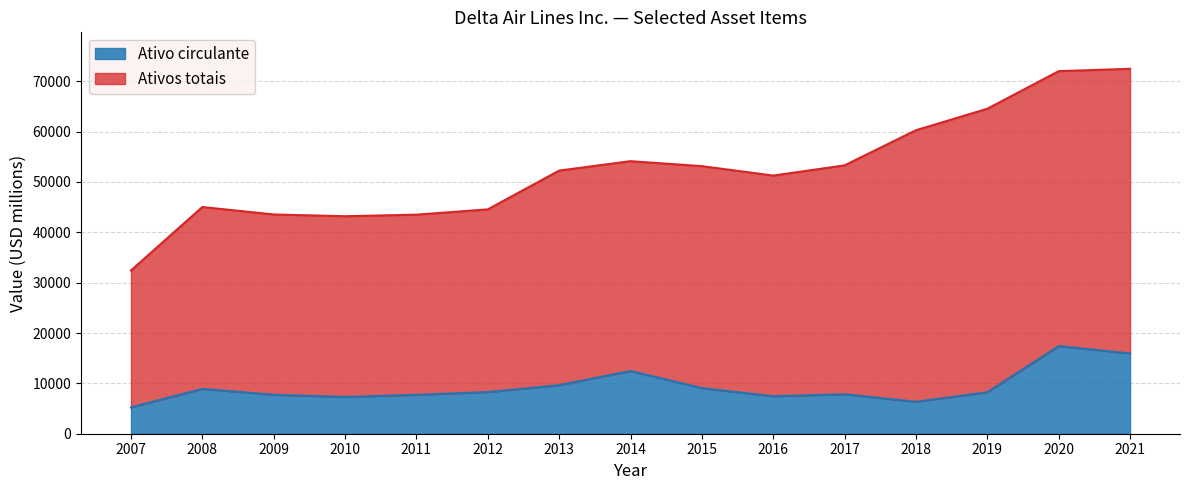

What is the sum of the Ativos totais values at 2018 and 2021?

132725